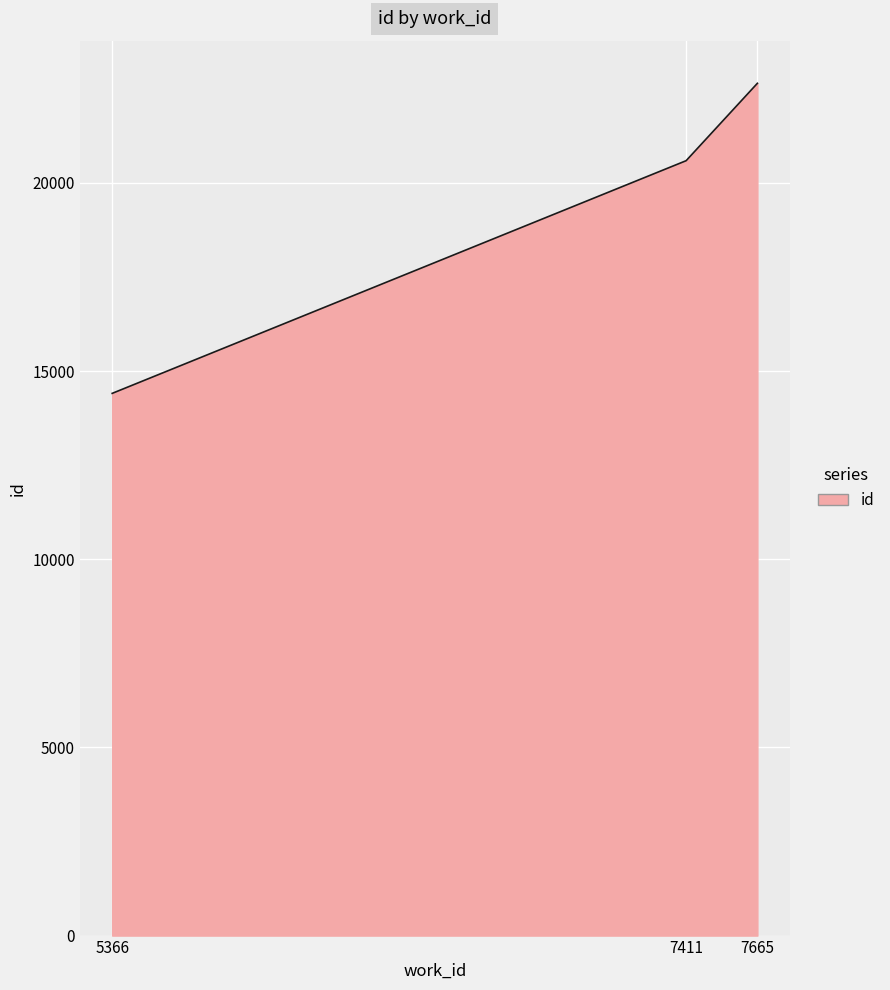

What is the average value?

19214